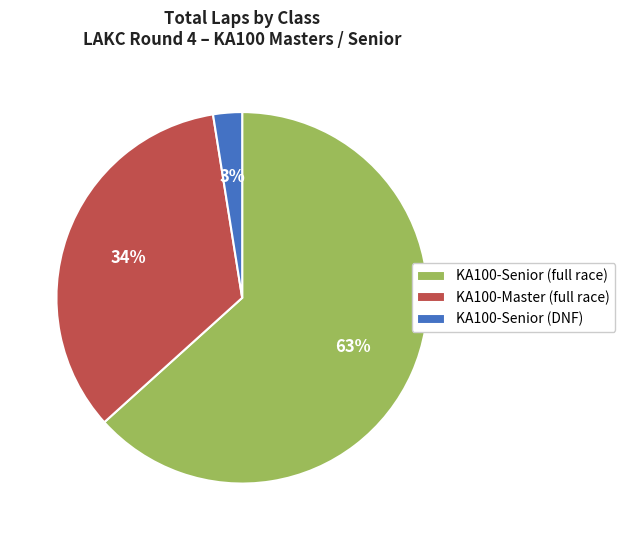

Count the number of slices in the pie.

3